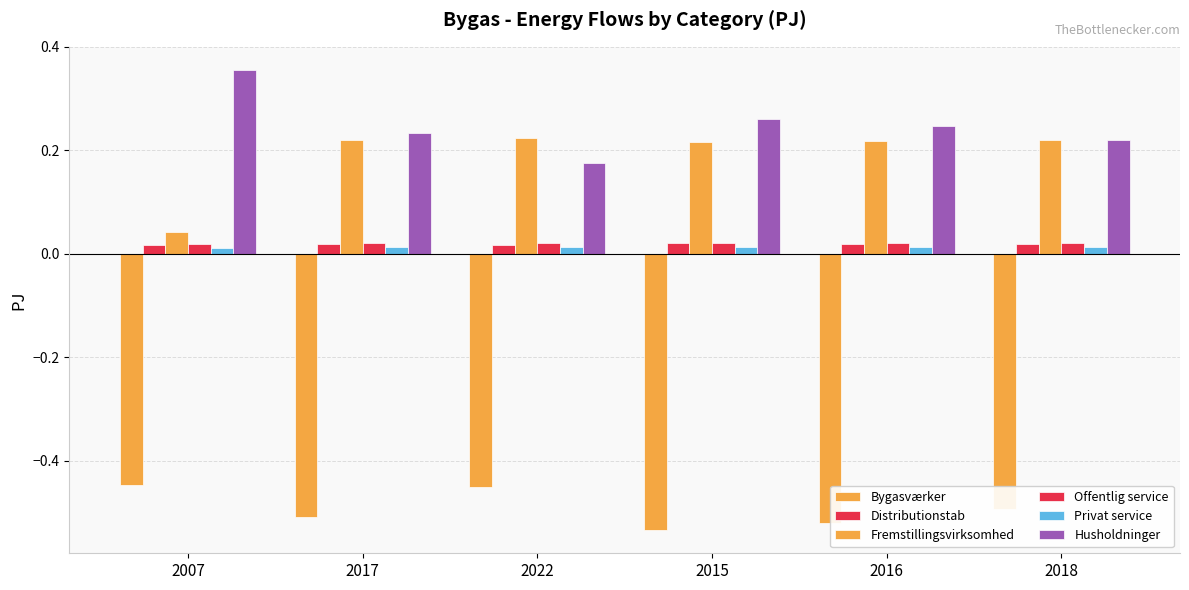

How many distinct data groups are displayed?

6